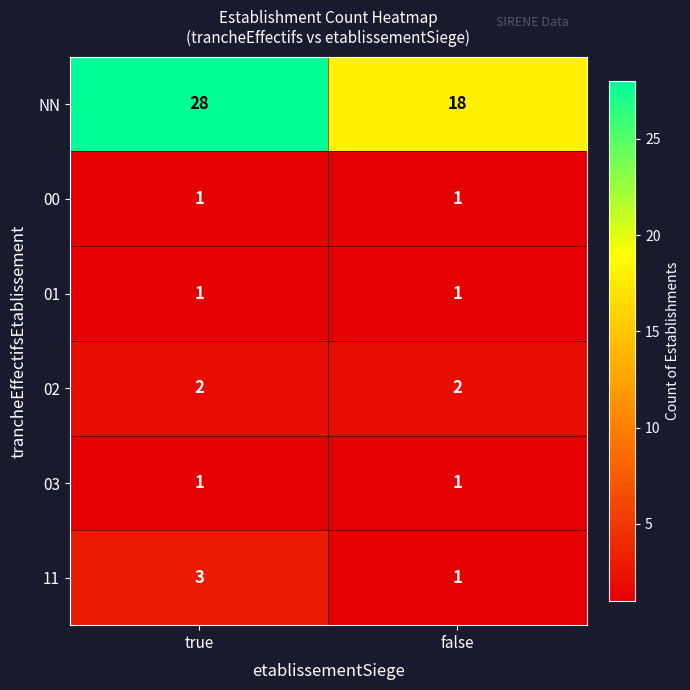

The value of 01 at false is 1. True or false?

True